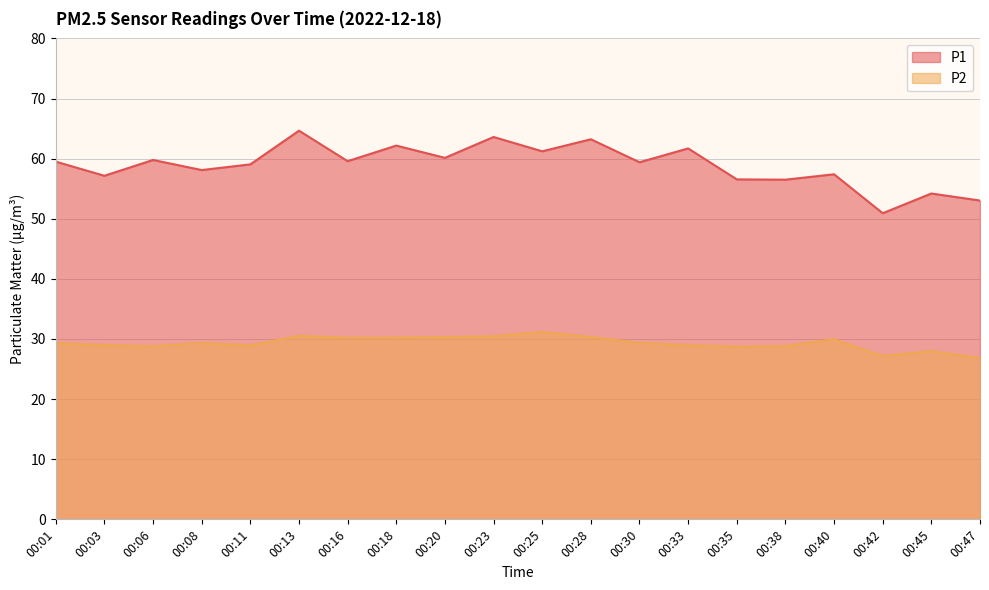

True or false: P1 and P2 intersect in this chart.

False